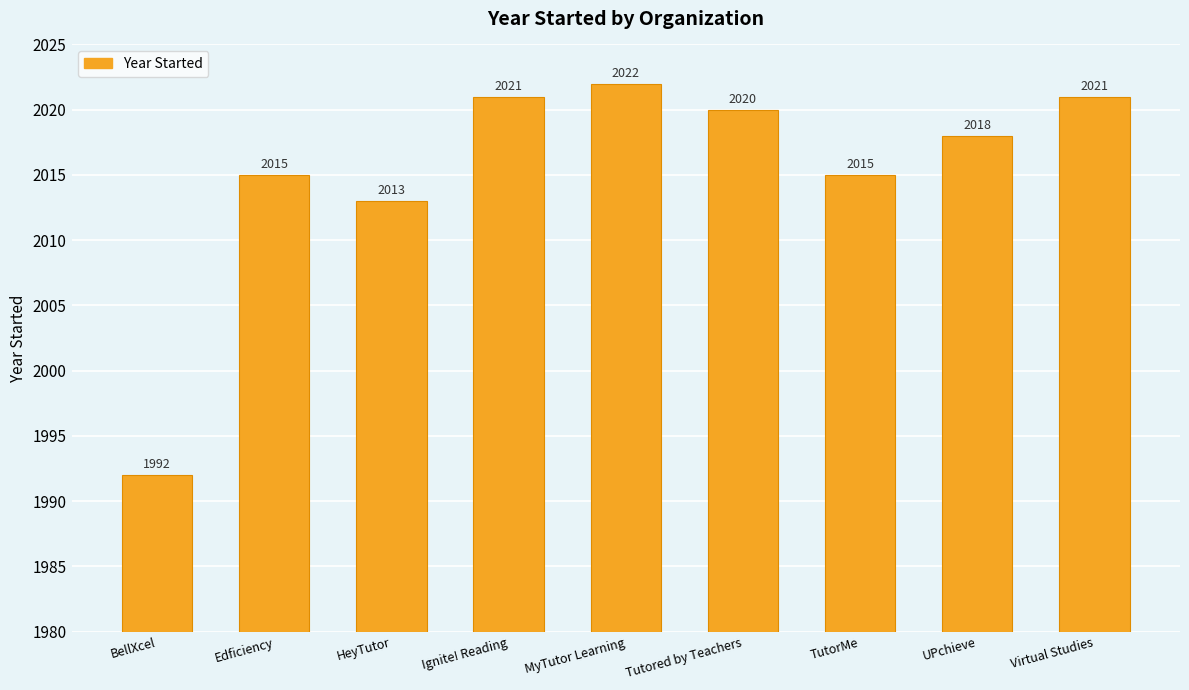

What is the smallest value displayed?

1992